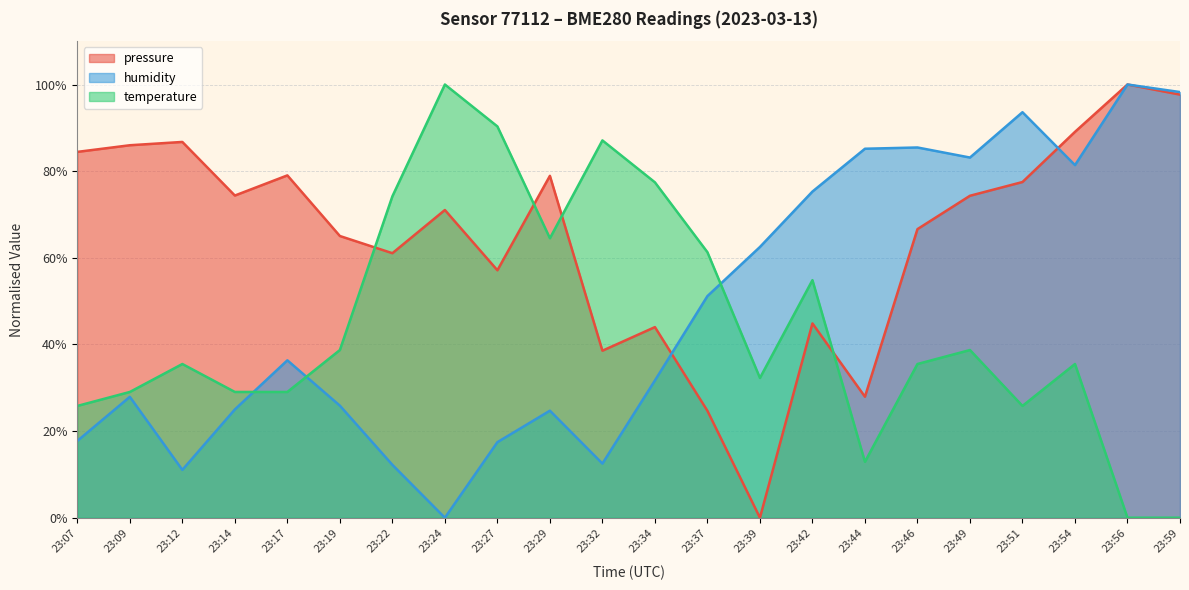

The pressure series shows 94.1 at 23:19. True or false?

False